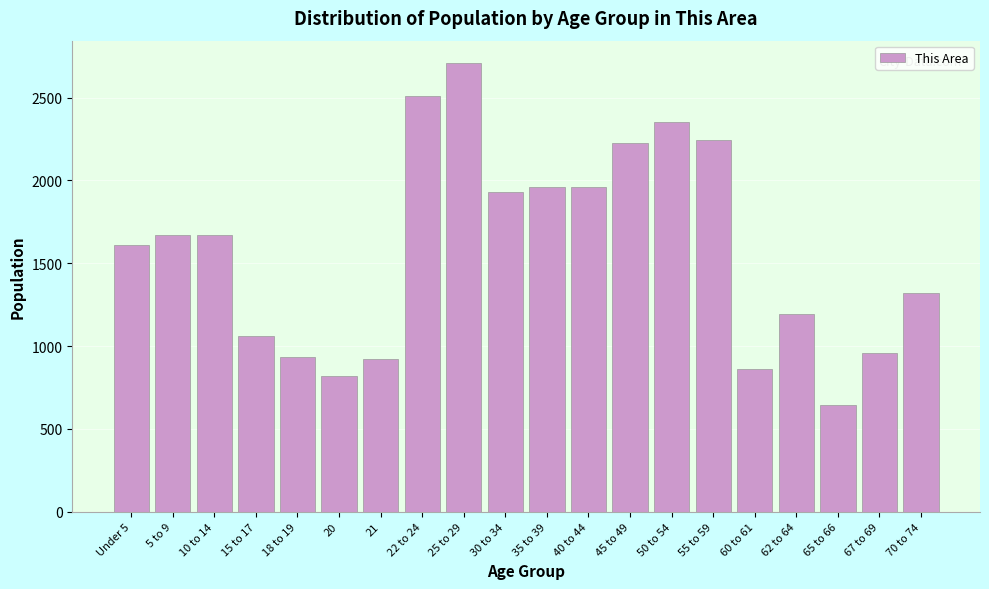

Between 25 to 29 and 60 to 61, which is larger?

25 to 29